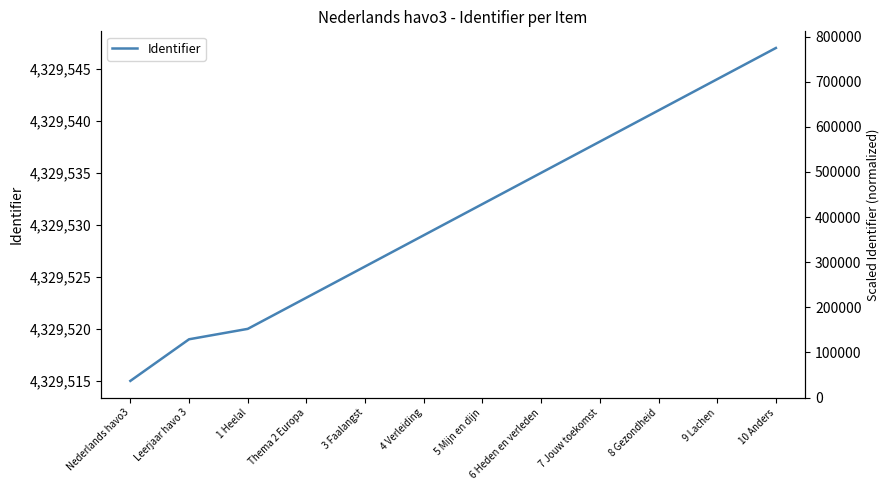

Reading left to right, list all the values displayed in this chart.

Nederlands havo3=4329515	Leerjaar havo 3=4329519	1 Heelal=4329520	Thema 2 Europa=4329523	3 Faalangst=4329526	4 Verleiding=4329529	5 Mijn en dijn=4329532	6 Heden en verleden=4329535	7 Jouw toekomst=4329538	8 Gezondheid=4329541	9 Lachen=4329544	10 Anders=4329547